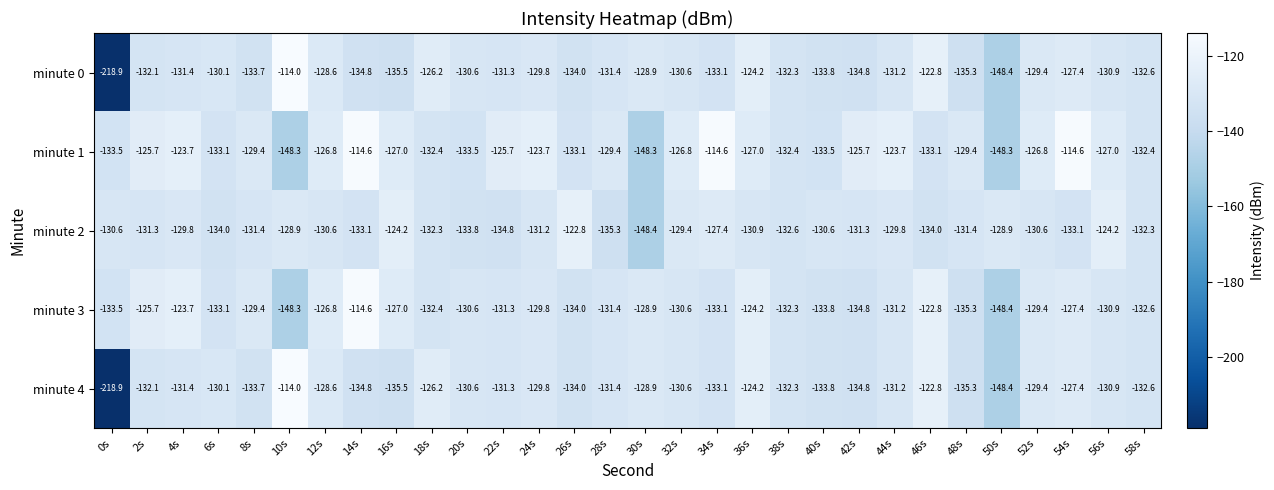

Between 2s and 34s, which series saw the biggest shift?

minute 1